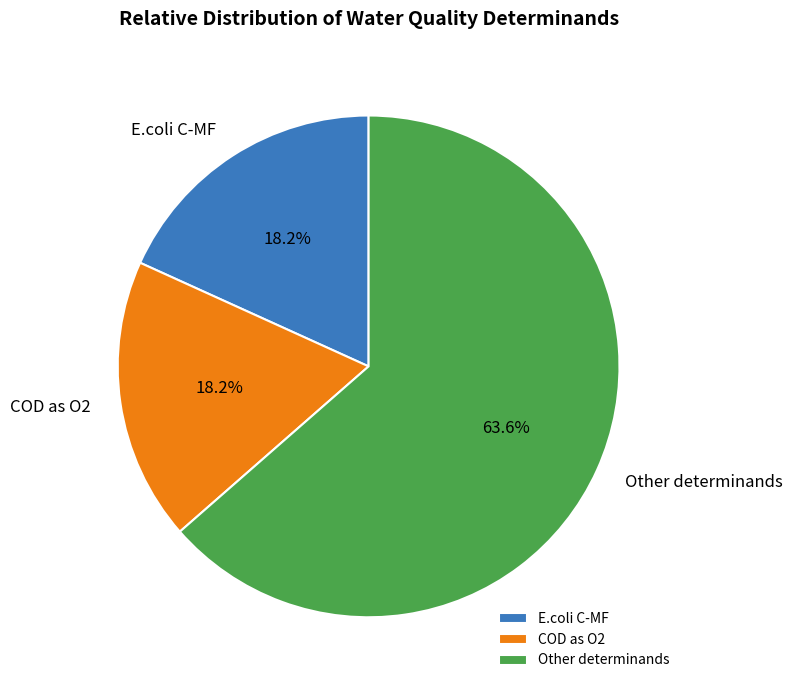

To the nearest percent, what is the average slice percentage?

33%